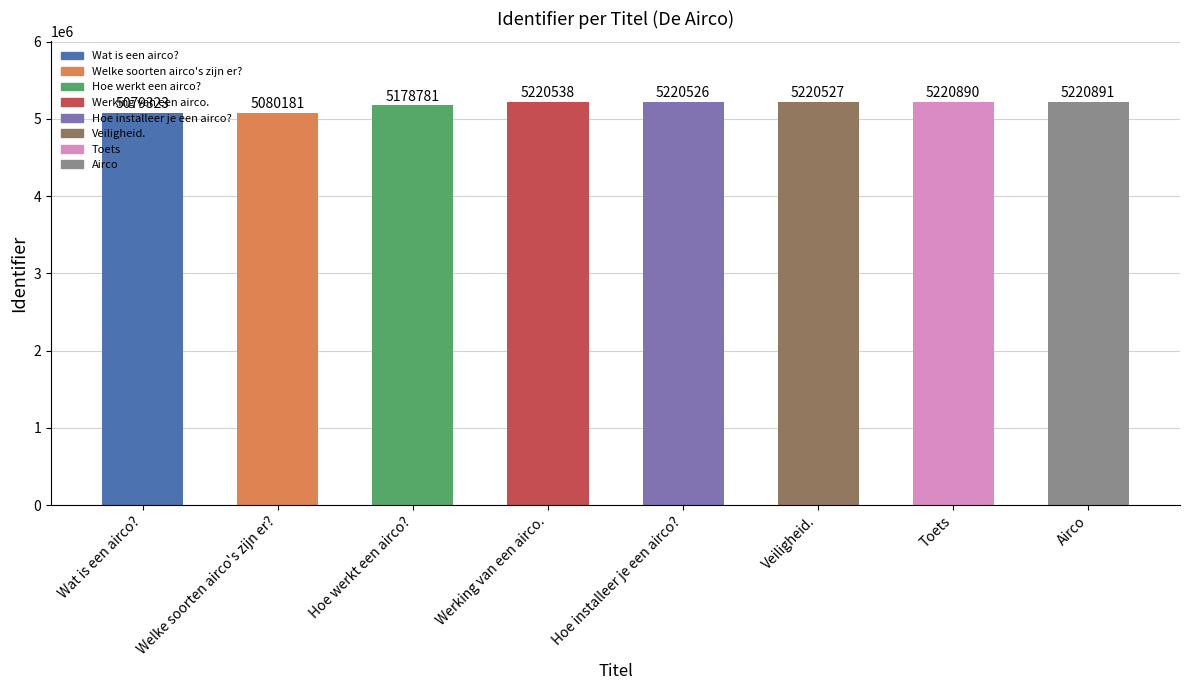

Approximately how many times larger is the value at Welke soorten airco's zijn er? compared to Airco?

1.0